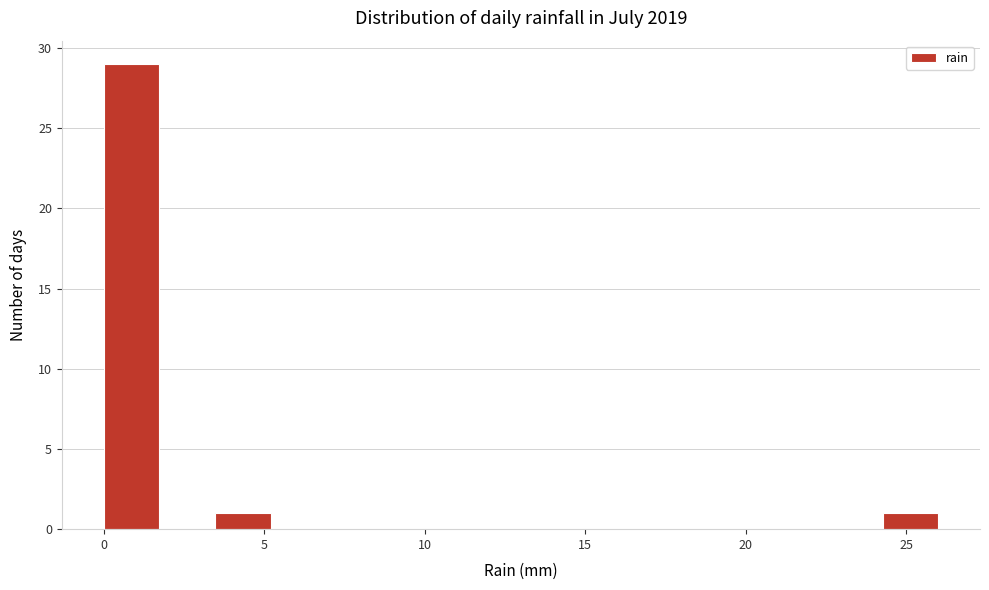

Read against the x-axis, roughly where is the centre of the tallest bar?

1.0